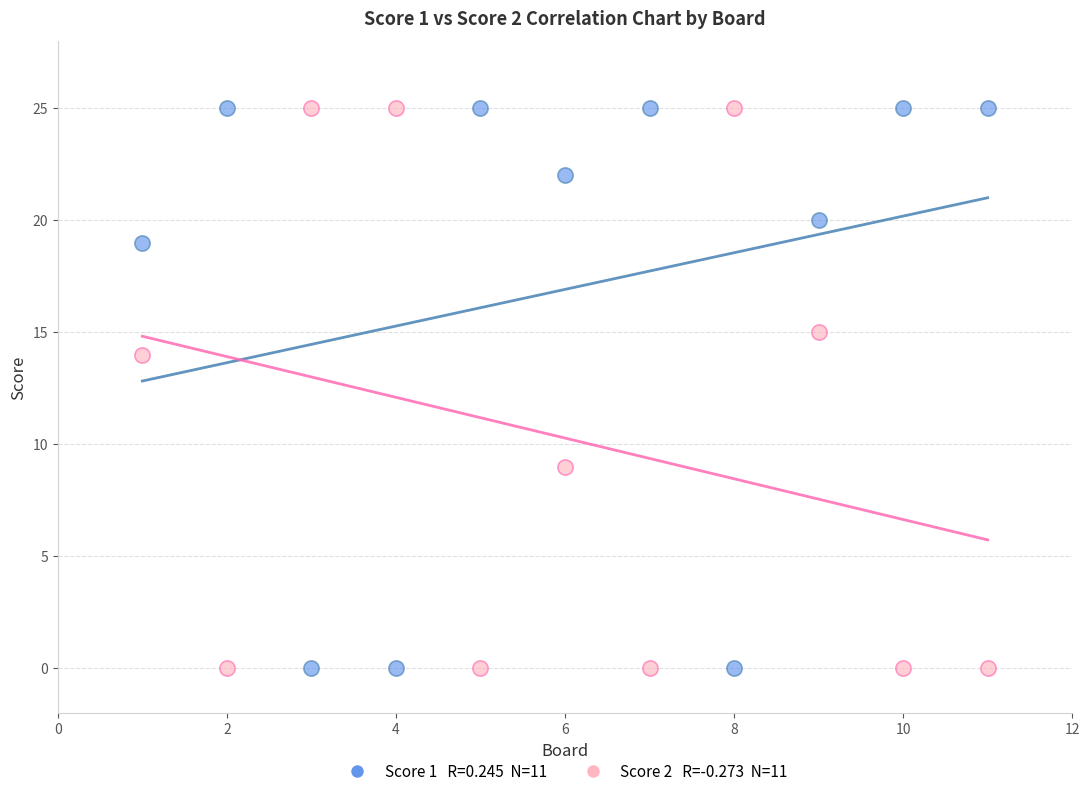

Across all series, what Y value is closest to 12?

14